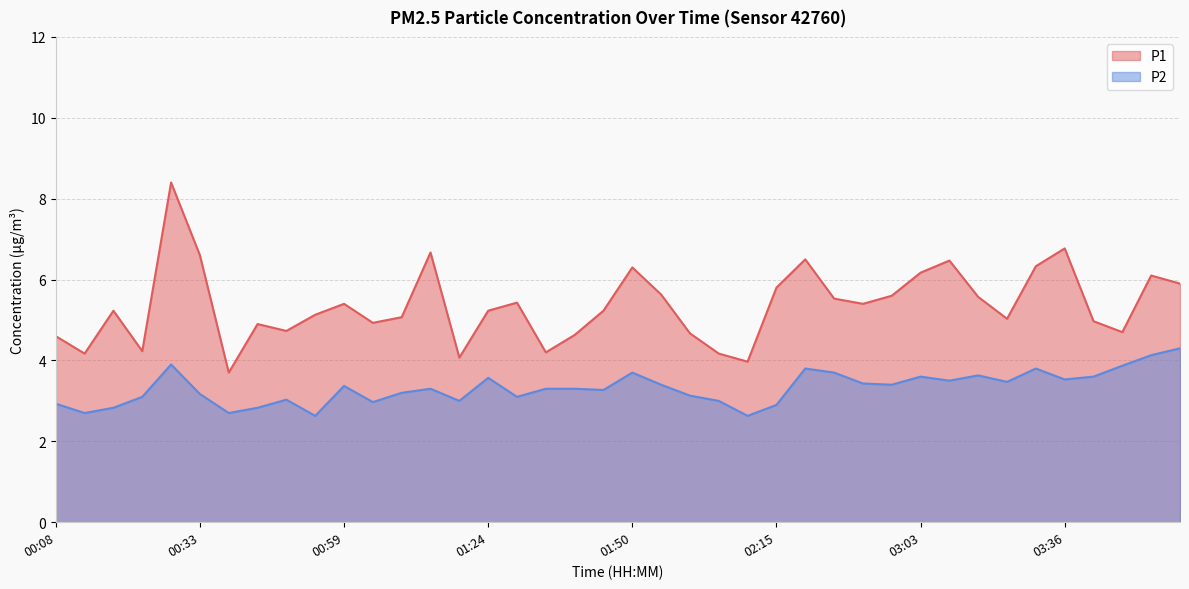

Between 02:15 and 00:18, which is larger?

02:15